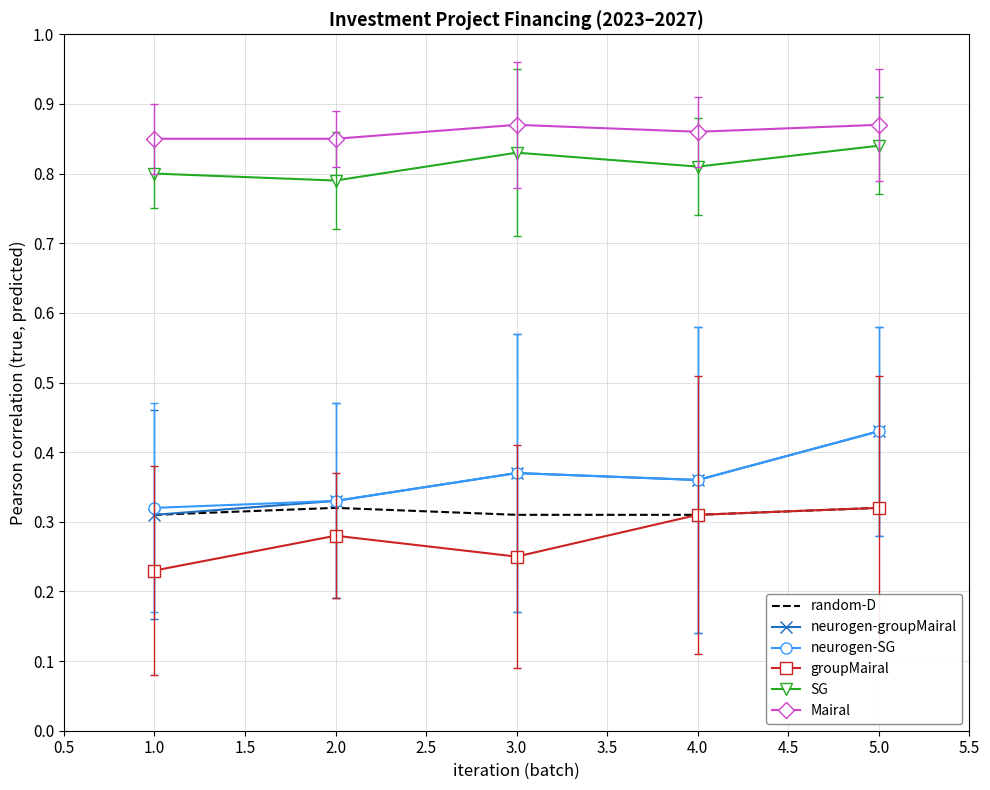

True or false: groupMairal has a value of 0.4 at 3.0.

False